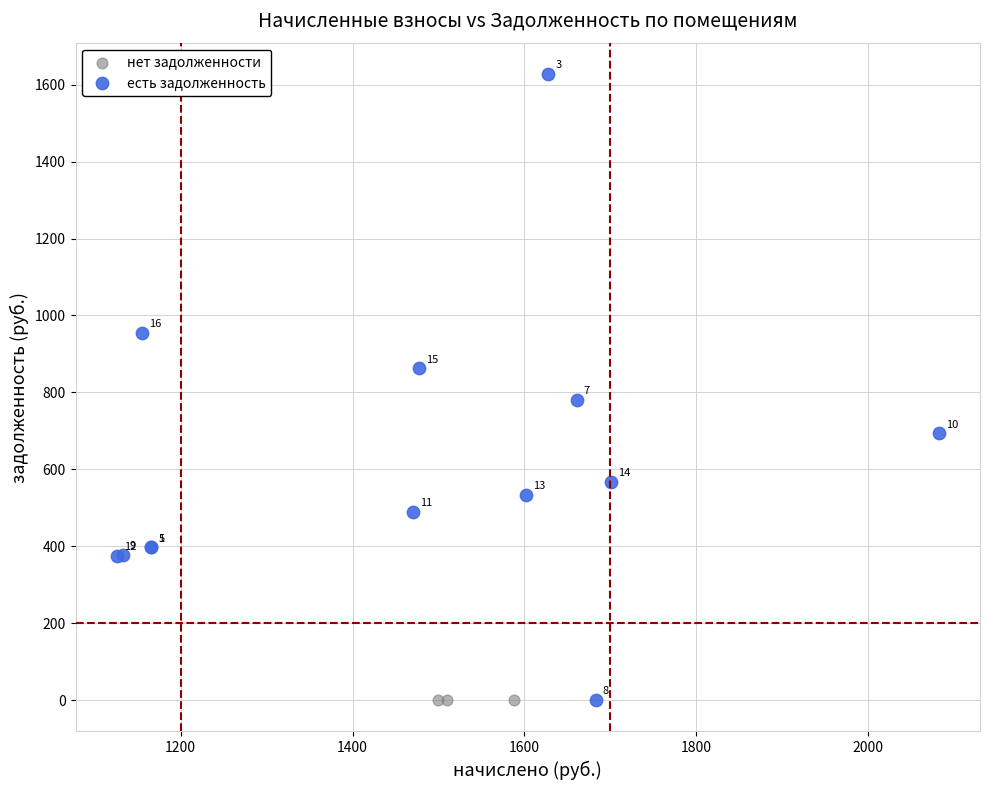

Which series contains the lowest Y value?

нет задолженности